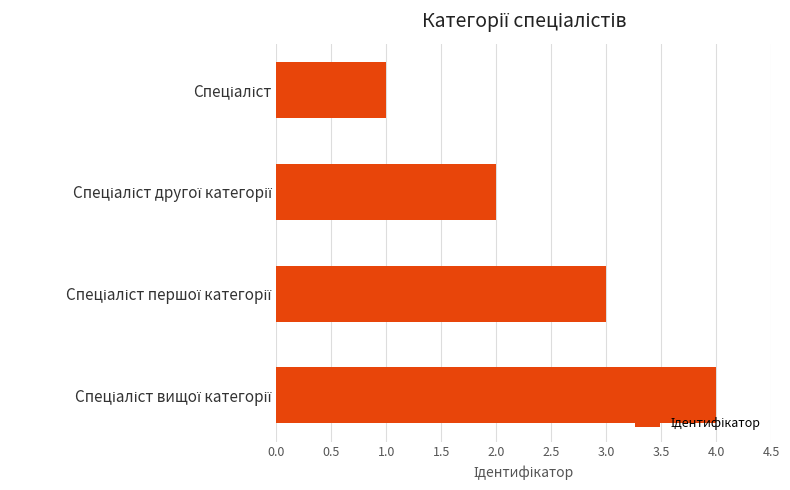

What is the difference between the maximum and minimum values?

3